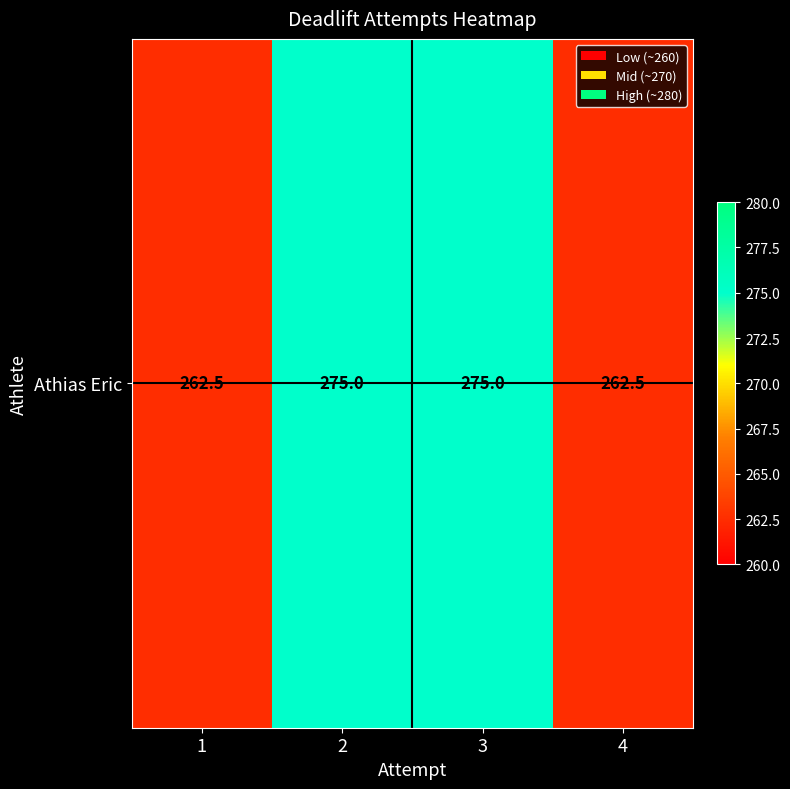

What is the greatest value displayed?

275.0